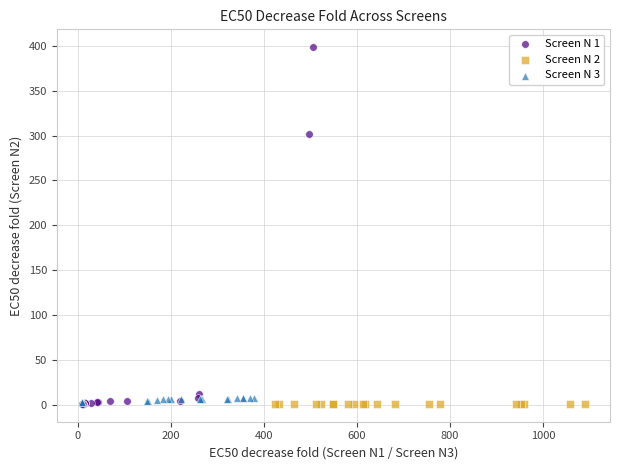

Which series reaches the maximum Y coordinate?

Screen N 1